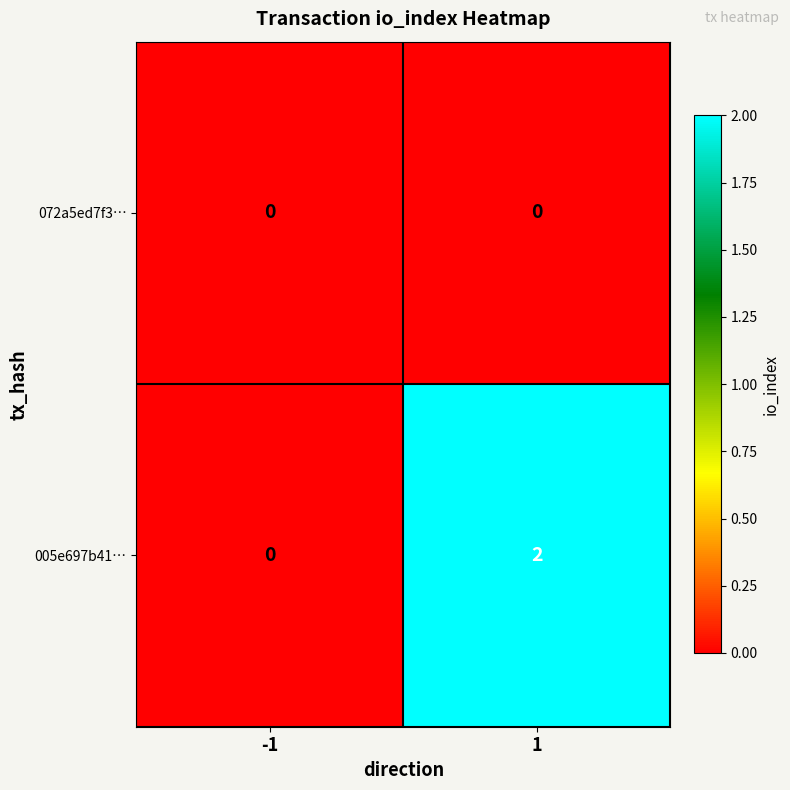

Is the value of 005e697b41… at 1 greater than the value of 072a5ed7f3… at 1?

Yes